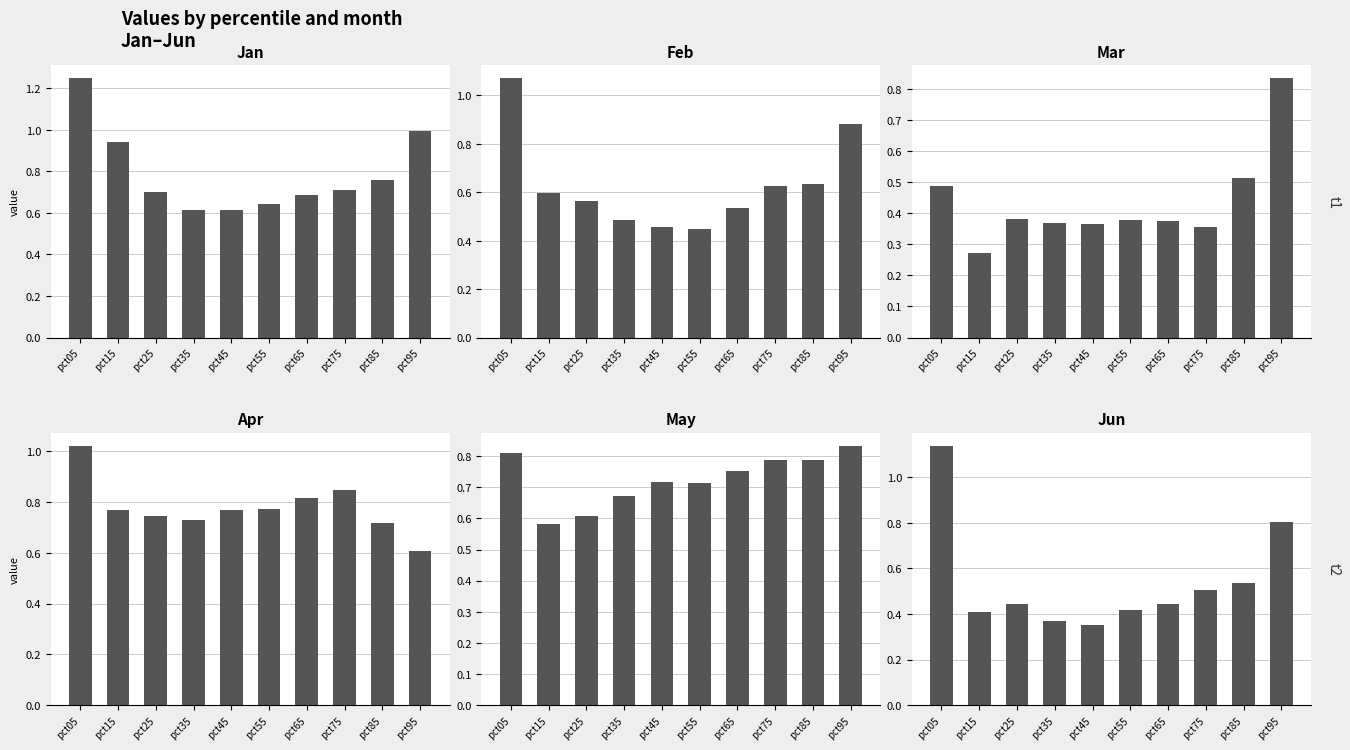

What is the difference between the maximum and minimum values in the Apr series?

0.4